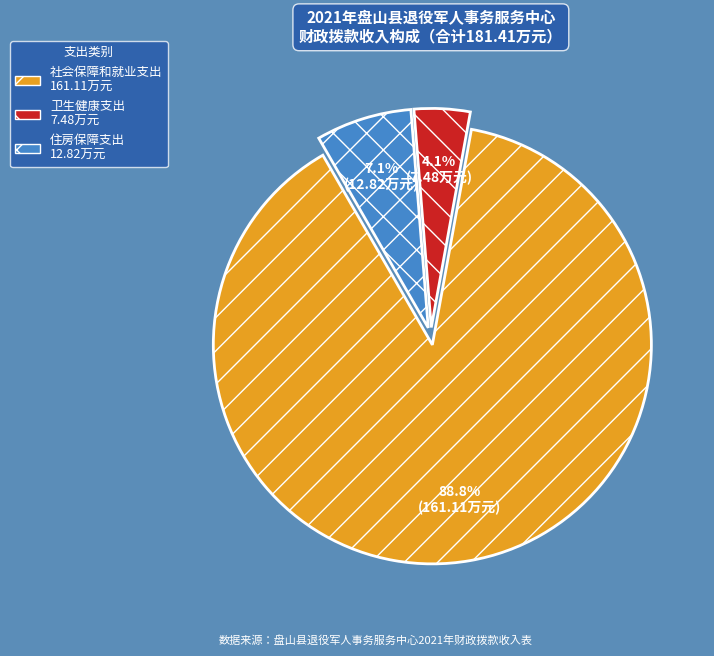

What is the smallest slice in the pie chart?

卫生健康支出